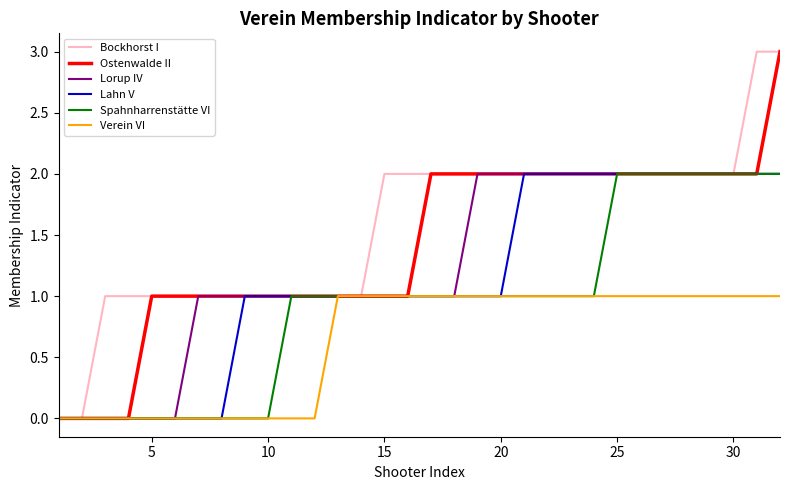

Which series has the largest total across all categories?

Bockhorst I